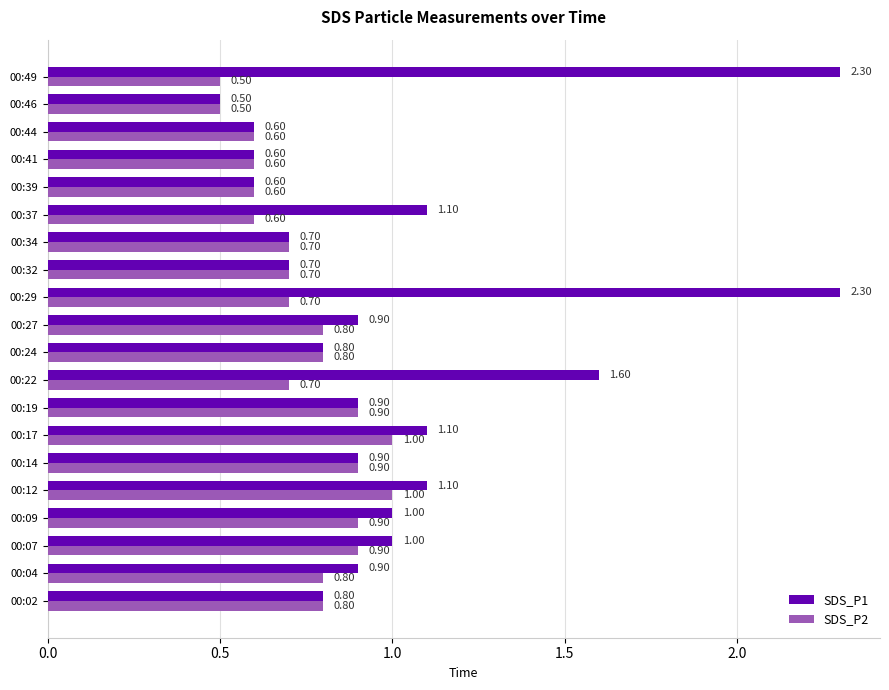

Rank the series by their maximum value, from lowest to highest.

SDS_P2, SDS_P1